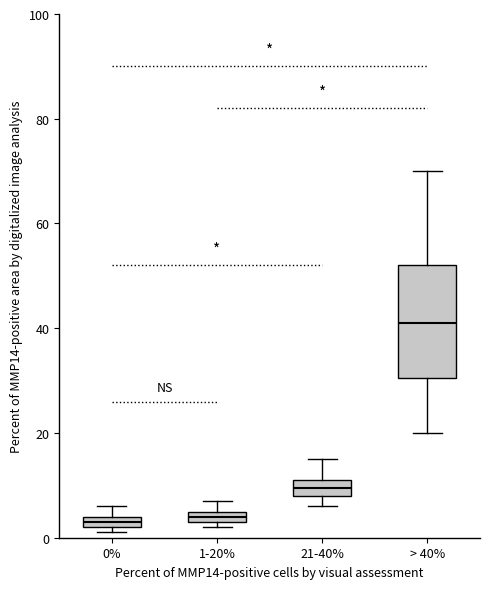

Where does the median line of the box for 21-40% sit on the y-axis? The values are not printed on the chart, so give them approximately, as read against the axis.

10